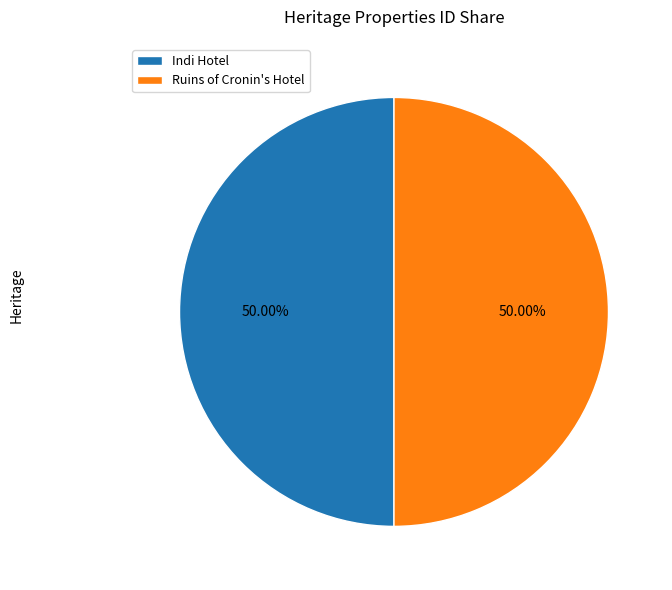

What is the ratio of the value at Indi Hotel to the value at Ruins of Cronin's Hotel?

1.0